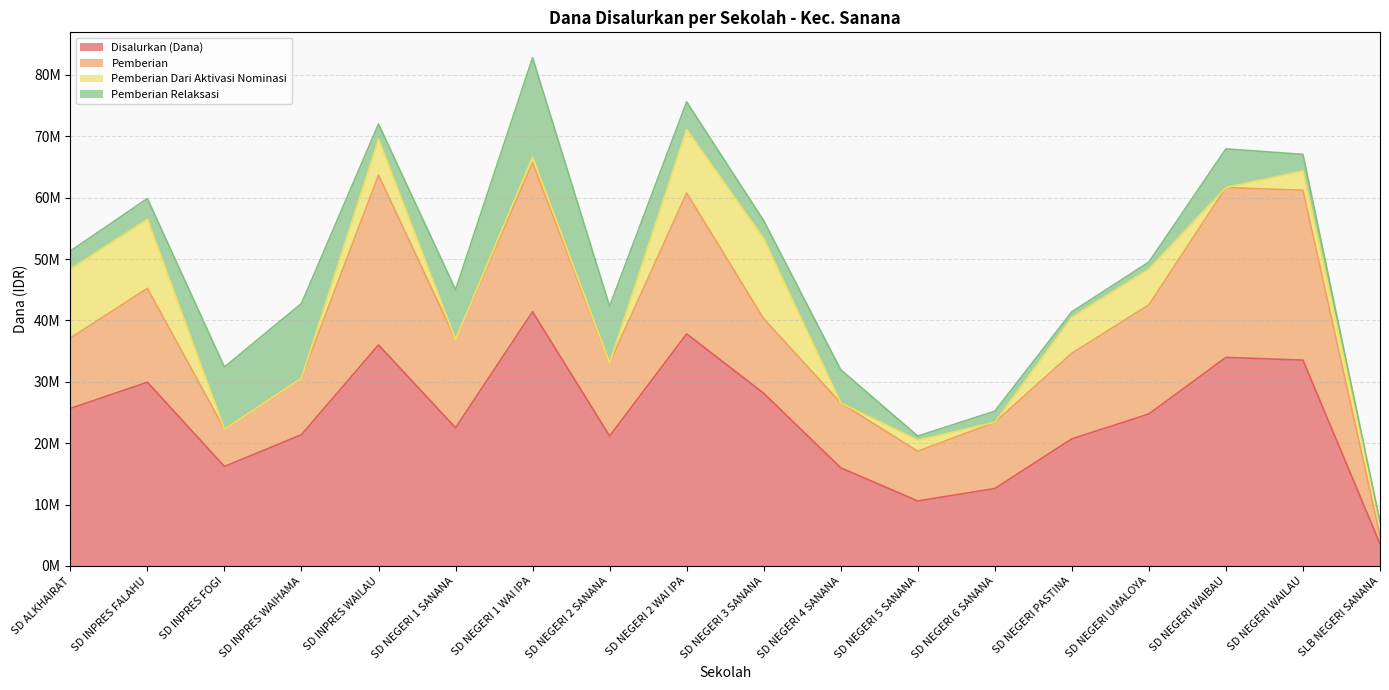

Rank the categories by Pemberian value from lowest to highest.

SLB NEGERI SANANA, SD INPRES FOGI, SD NEGERI 5 SANANA, SD INPRES WAIHAMA, SD NEGERI 4 SANANA, SD NEGERI 6 SANANA, SD ALKHAIRAT, SD NEGERI 2 SANANA, SD NEGERI 3 SANANA, SD NEGERI PASTINA, SD NEGERI 1 SANANA, SD INPRES FALAHU, SD NEGERI UMALOYA, SD NEGERI 2 WAI IPA, SD NEGERI 1 WAI IPA, SD INPRES WAILAU, SD NEGERI WAIBAU, SD NEGERI WAILAU